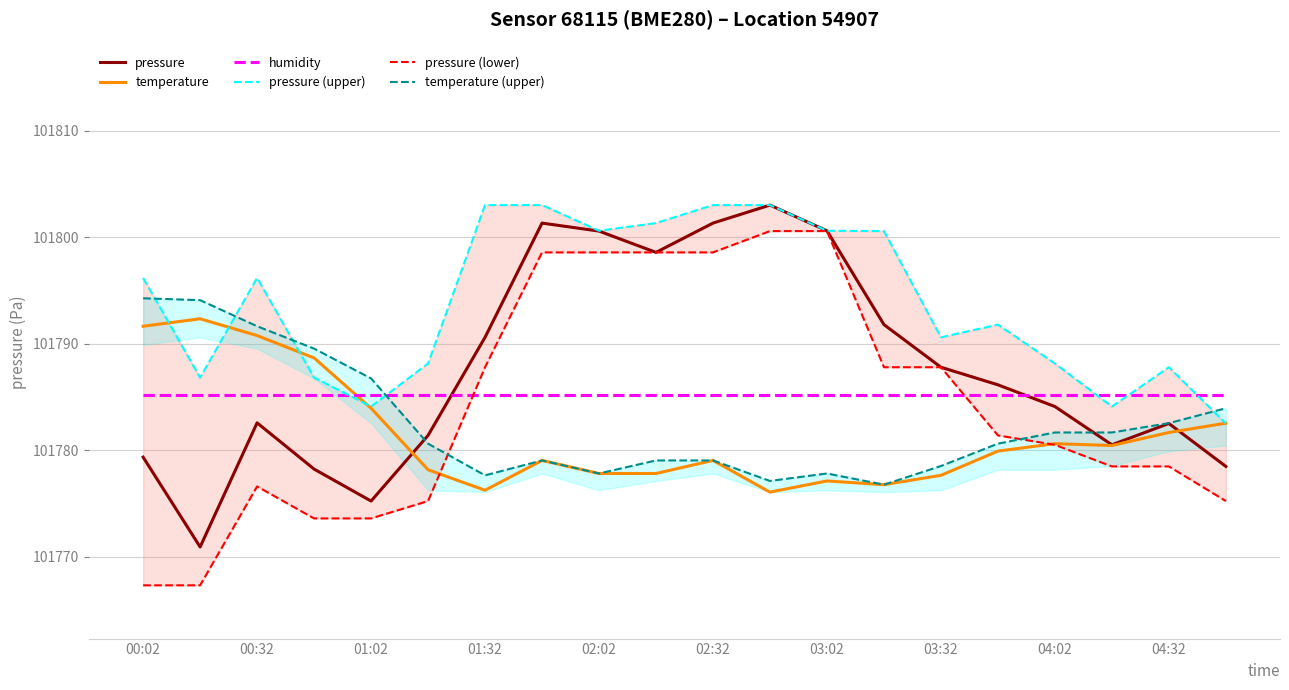

What is the value of the pressure (lower) point at the 2nd from the left?

101767.3